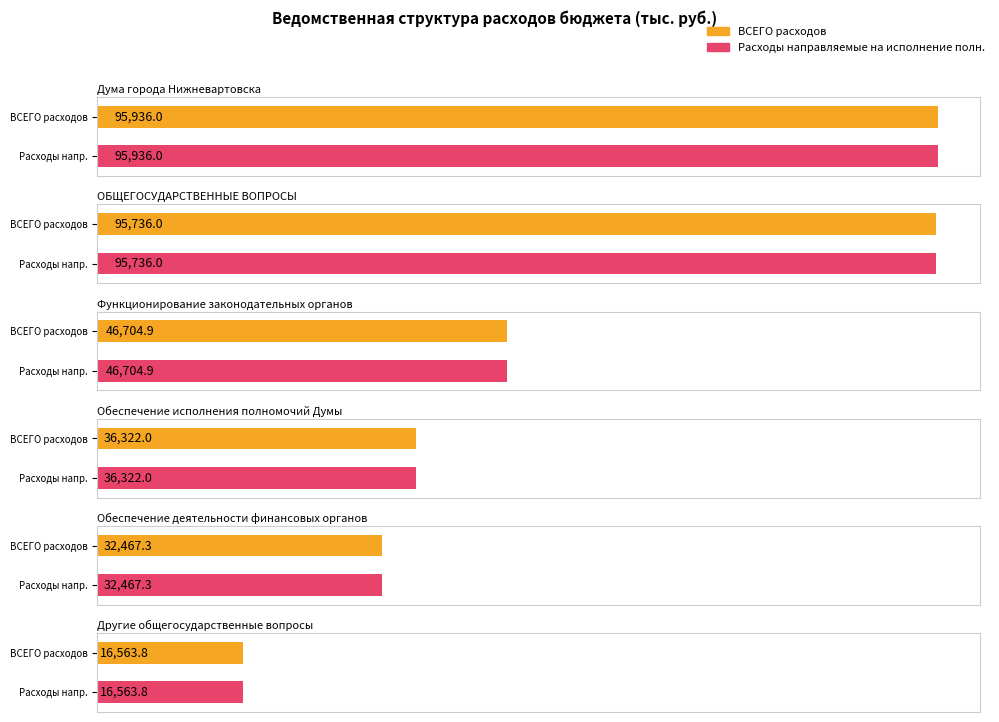

Which series has the largest range (max minus min)?

ВСЕГО расходов